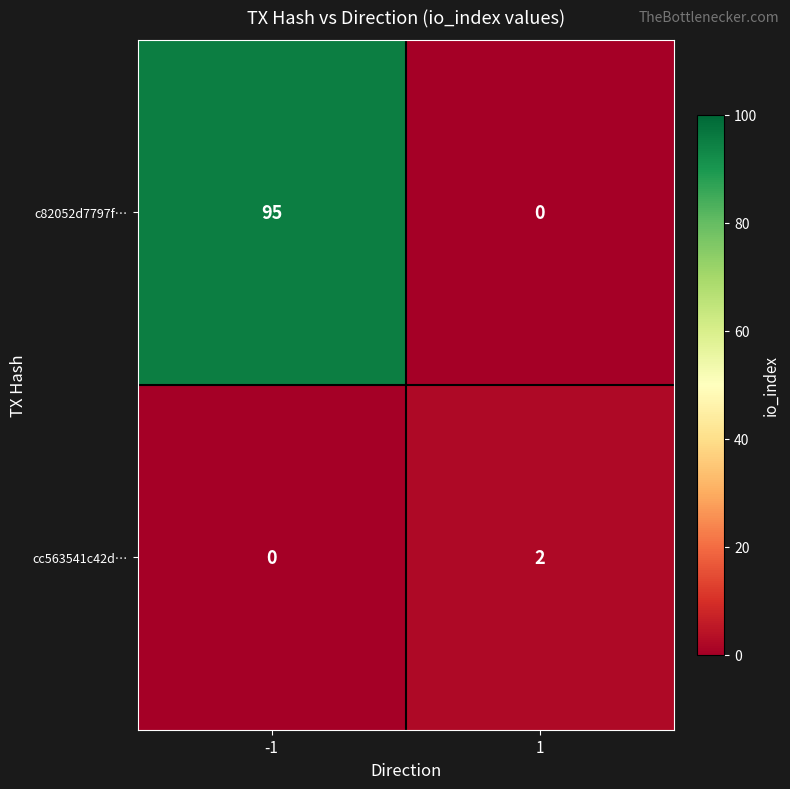

Count the number of categories in the chart.

2